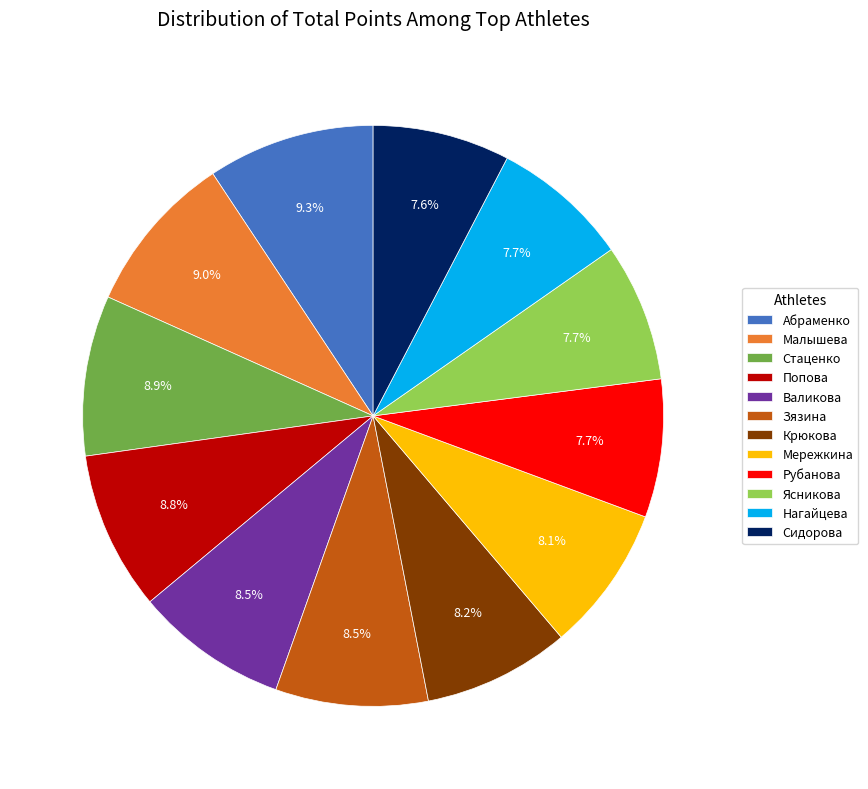

Between Сидорова and Валикова, which is larger?

Валикова